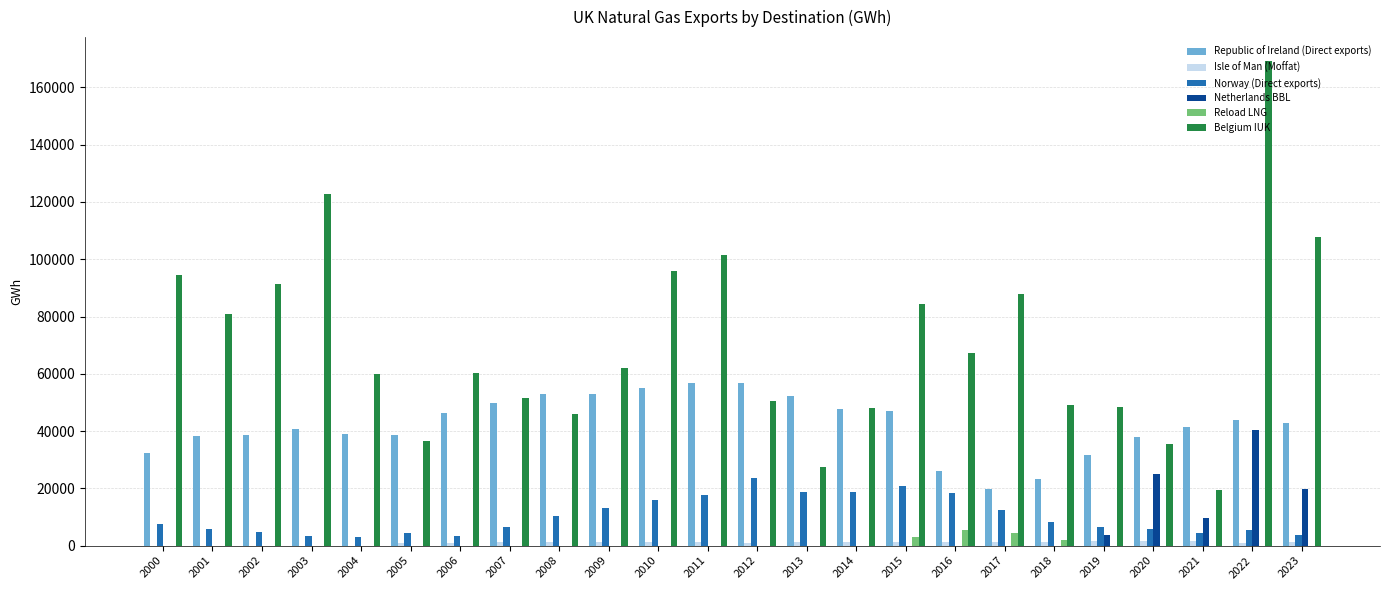

What is the greatest value displayed?

169126.2